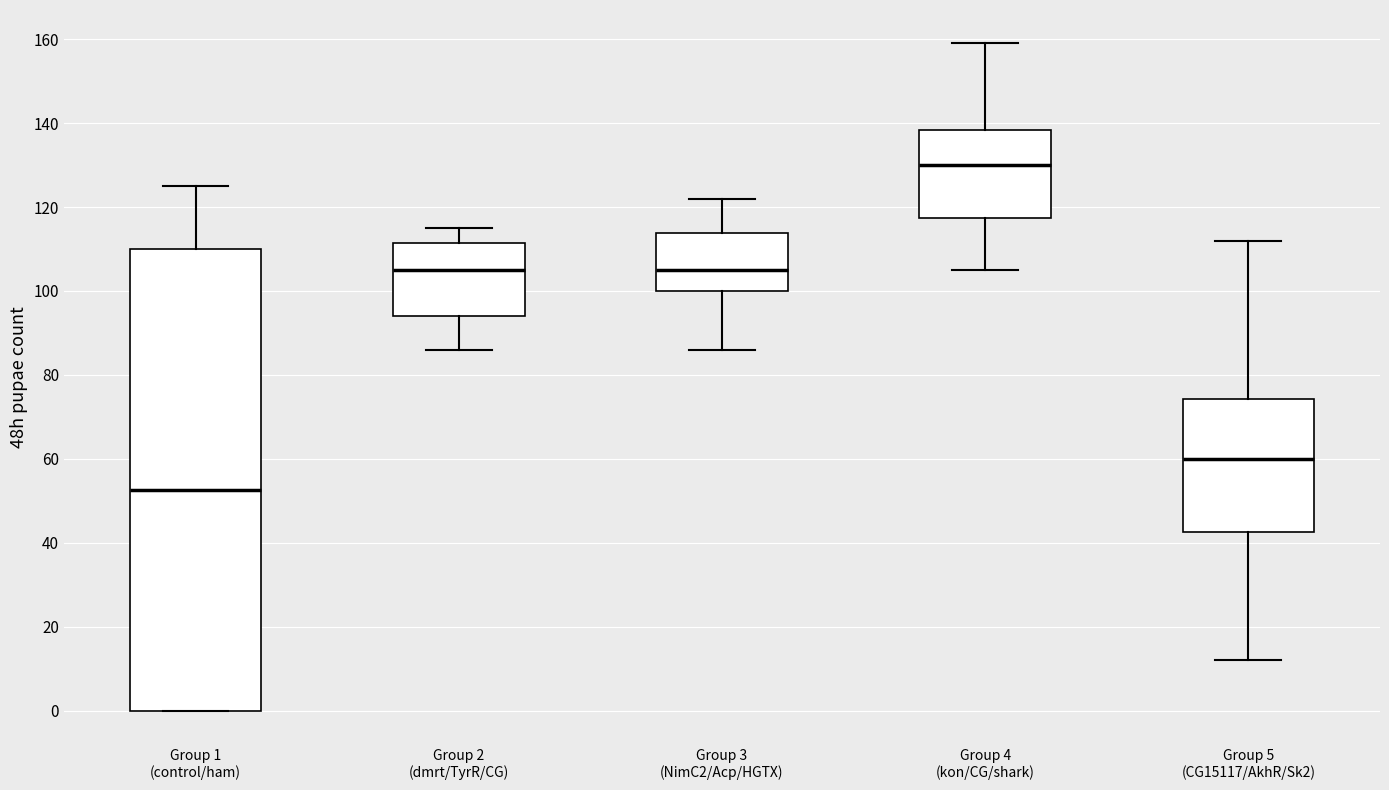

Reading left to right, read every box against the y-axis: the position of its median line, the range the box covers, and the ends of its whiskers. The values are not printed on the chart, so give them approximately, as read against the axis.

Group 1 (control/ham): median 52, box 0 to 110, whiskers 0 to 126
Group 2 (dmrt/TyrR/CG): median 106, box 94 to 112, whiskers 86 to 116
Group 3 (NimC2/Acp/HGTX): median 106, box 100 to 114, whiskers 86 to 122
Group 4 (kon/CG/shark): median 130, box 118 to 138, whiskers 106 to 160
Group 5 (CG15117/AkhR/Sk2): median 60, box 42 to 74, whiskers 12 to 112